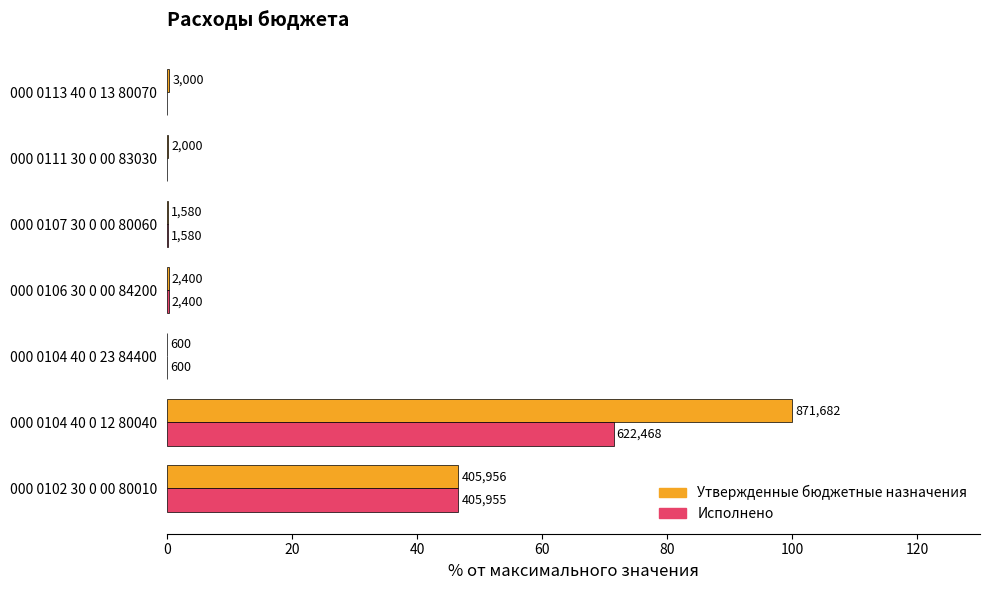

What are all the series names shown in the legend?

Утвержденные бюджетные назначения, Исполнено